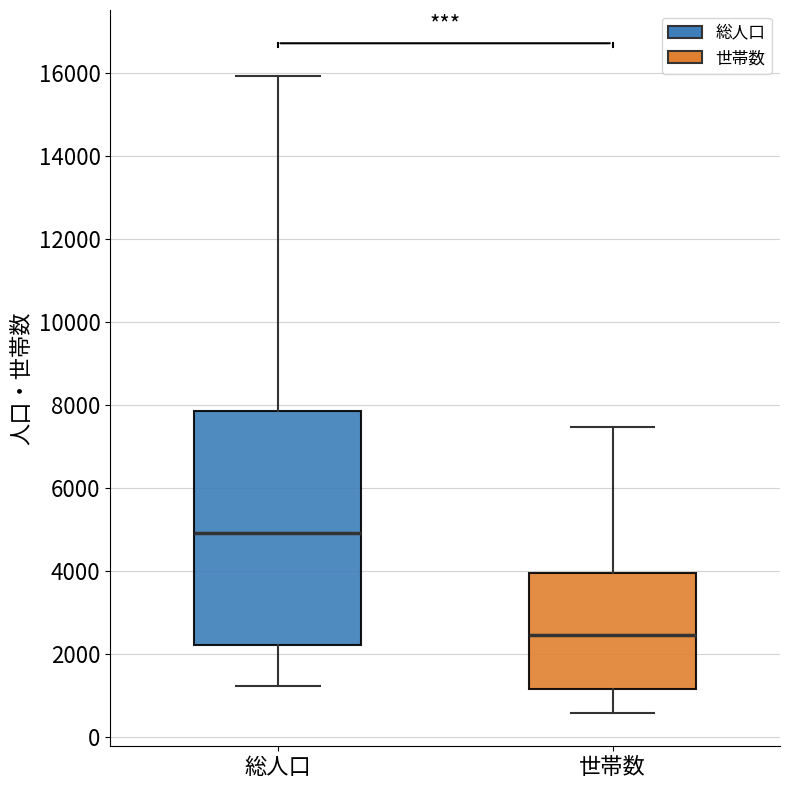

Which box has the highest median line?

総人口